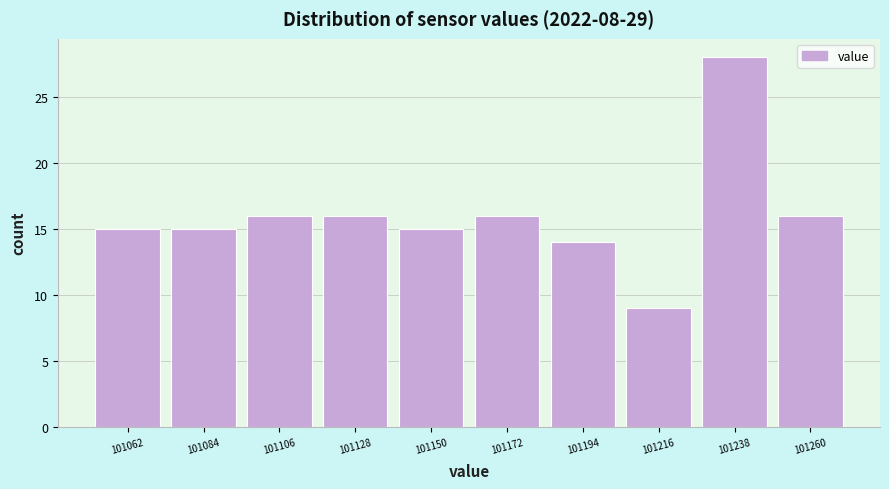

Reading left to right, transcribe this chart: for each bar, give the range it covers on the x-axis and its height. Neither the bar edges nor the heights are printed on the chart, so give them approximately, as read against the axes.

101050 to 101075: 15
101075 to 101095: 15
101095 to 101115: 16
101115 to 101140: 16
101140 to 101160: 15
101160 to 101185: 16
101185 to 101205: 14
101205 to 101225: 9
101225 to 101250: 28
101250 to 101270: 16